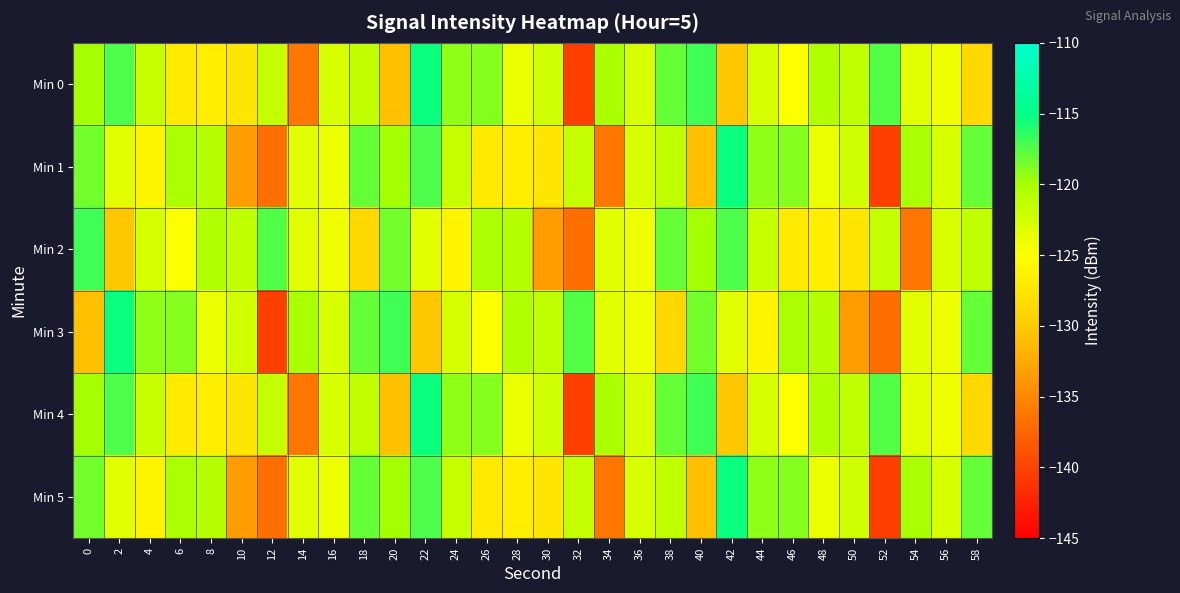

Reading left to right, transcribe all the data shown in this chart.

Min 0: 0=-119.9	2=-117.3	4=-121.7	6=-127.1	8=-126.7	10=-127.5	12=-121.6	14=-136.2	16=-122.7	18=-121.2	20=-130.8	22=-115.5	24=-119.3	26=-118.9	28=-123.9	30=-122.2	32=-140.2	34=-120.1	36=-122.8	38=-118.0	40=-117.0	42=-130.3	44=-122.6	46=-124.8	48=-120.5	50=-121.3	52=-117.5	54=-123.3	56=-124.2	58=-128.7
Min 1: 0=-118.4	2=-123.3	4=-126.0	6=-120.2	8=-120.8	10=-133.4	12=-136.8	14=-123.4	16=-124.0	18=-118.0	20=-119.9	22=-117.3	24=-121.7	26=-127.1	28=-126.7	30=-127.5	32=-121.6	34=-136.2	36=-122.7	38=-121.2	40=-130.8	42=-115.5	44=-119.3	46=-118.9	48=-123.9	50=-122.2	52=-140.2	54=-120.1	56=-122.8	58=-118.0
Min 2: 0=-117.0	2=-130.3	4=-122.6	6=-124.8	8=-120.5	10=-121.3	12=-117.5	14=-123.3	16=-124.2	18=-128.7	20=-118.4	22=-123.3	24=-126.0	26=-120.2	28=-120.8	30=-133.4	32=-136.8	34=-123.4	36=-124.0	38=-118.0	40=-119.9	42=-117.3	44=-121.7	46=-127.1	48=-126.7	50=-127.5	52=-121.6	54=-136.2	56=-122.7	58=-121.2
Min 3: 0=-130.8	2=-115.5	4=-119.3	6=-118.9	8=-123.9	10=-122.2	12=-140.2	14=-120.1	16=-122.8	18=-118.0	20=-117.0	22=-130.3	24=-122.6	26=-124.8	28=-120.5	30=-121.3	32=-117.5	34=-123.3	36=-124.2	38=-128.7	40=-118.4	42=-123.3	44=-126.0	46=-120.2	48=-120.8	50=-133.4	52=-136.8	54=-123.4	56=-124.0	58=-118.0
Min 4: 0=-119.9	2=-117.3	4=-121.7	6=-127.1	8=-126.7	10=-127.5	12=-121.6	14=-136.2	16=-122.7	18=-121.2	20=-130.8	22=-115.5	24=-119.3	26=-118.9	28=-123.9	30=-122.2	32=-140.2	34=-120.1	36=-122.8	38=-118.0	40=-117.0	42=-130.3	44=-122.6	46=-124.8	48=-120.5	50=-121.3	52=-117.5	54=-123.3	56=-124.2	58=-128.7
Min 5: 0=-118.4	2=-123.3	4=-126.0	6=-120.2	8=-120.8	10=-133.4	12=-136.8	14=-123.4	16=-124.0	18=-118.0	20=-119.9	22=-117.3	24=-121.7	26=-127.1	28=-126.7	30=-127.5	32=-121.6	34=-136.2	36=-122.7	38=-121.2	40=-130.8	42=-115.5	44=-119.3	46=-118.9	48=-123.9	50=-122.2	52=-140.2	54=-120.1	56=-122.8	58=-118.0